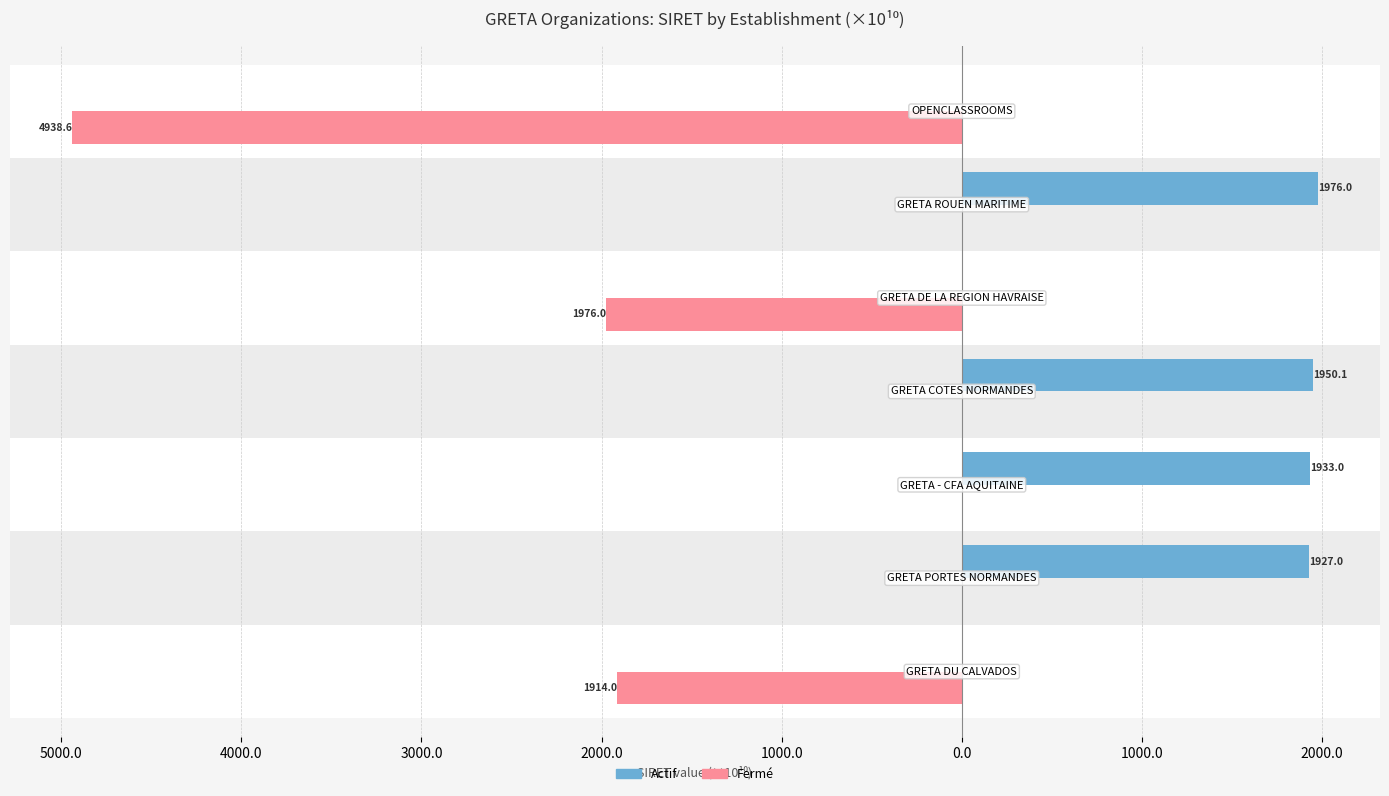

What is the value of the Actif bar at the 4th from the left?

1950.1